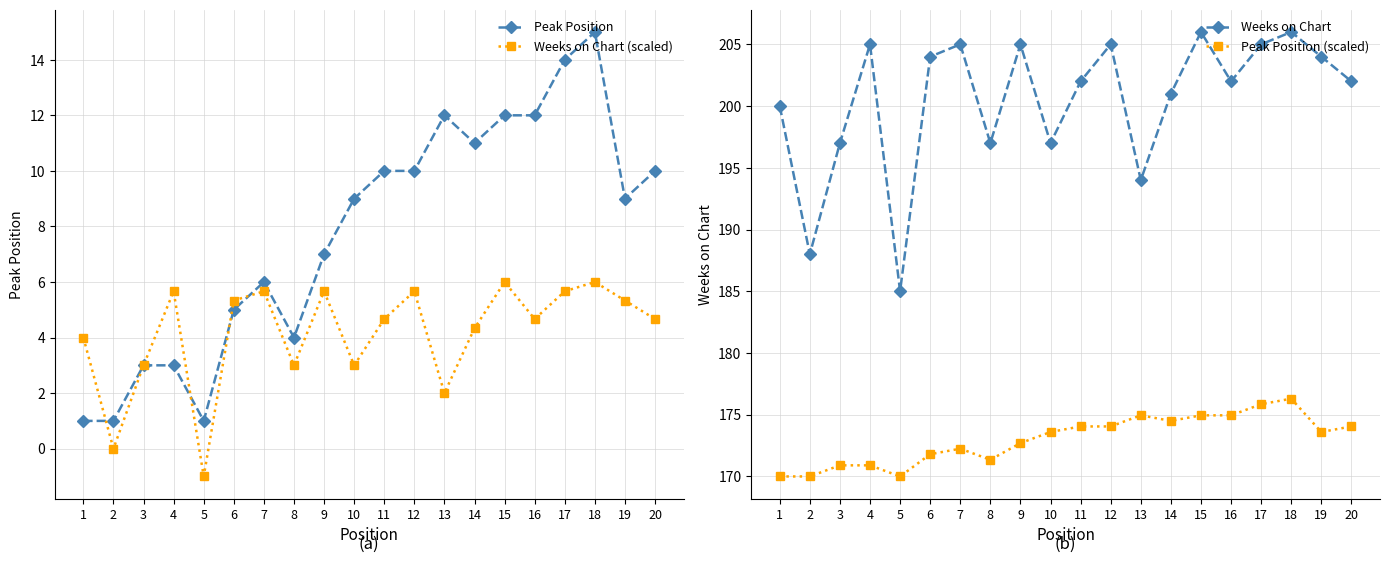

What is the value of the Weeks on Chart point at the 10th from the left?

197.0